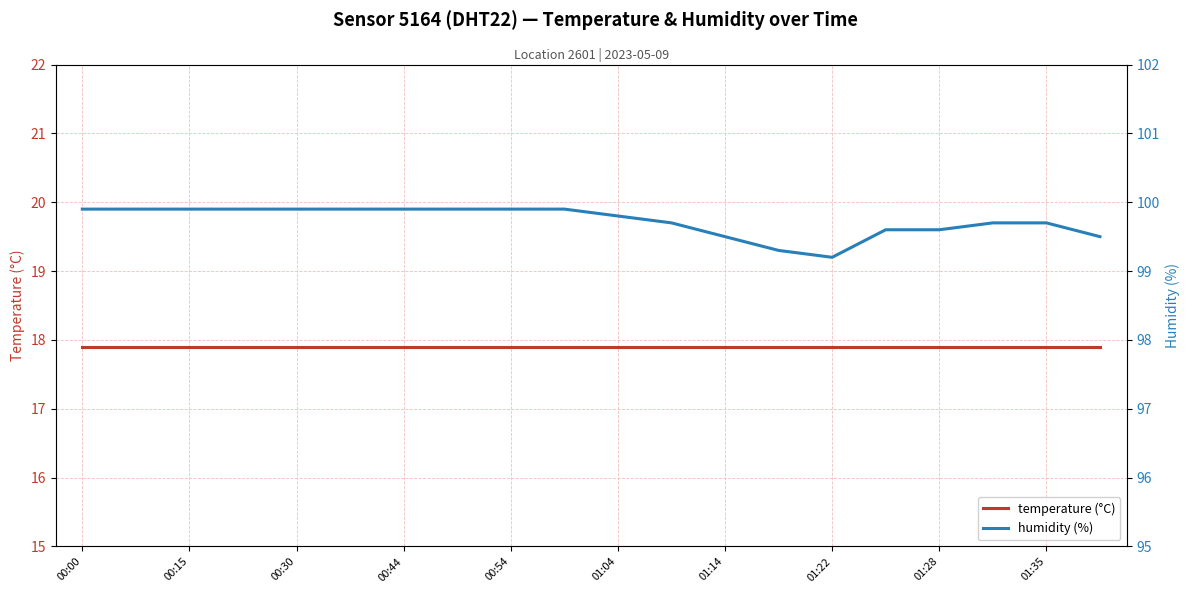

Which label corresponds to the smallest value in the chart?

00:00